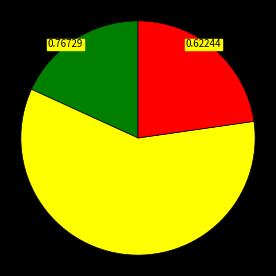

Does any single category account for the majority?

Yes